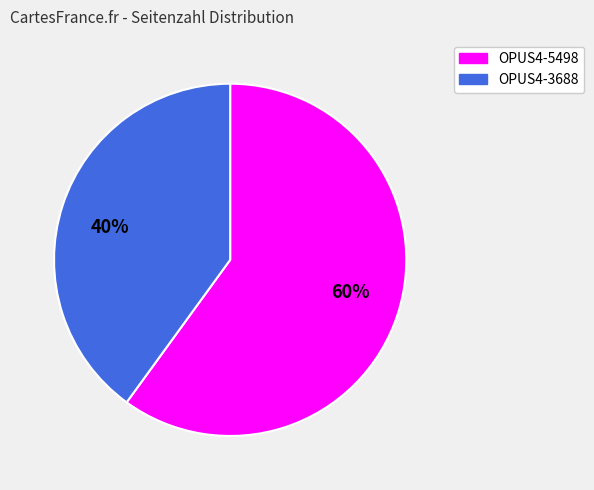

Between OPUS4-5498 and OPUS4-3688, which is larger?

OPUS4-5498